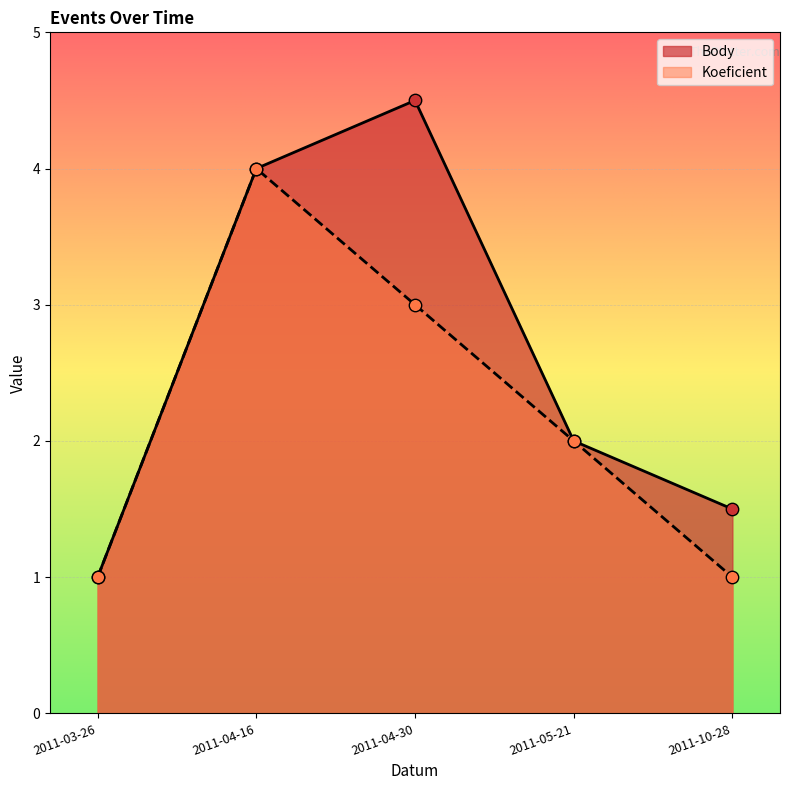

Which series contains the lowest Y value?

Body